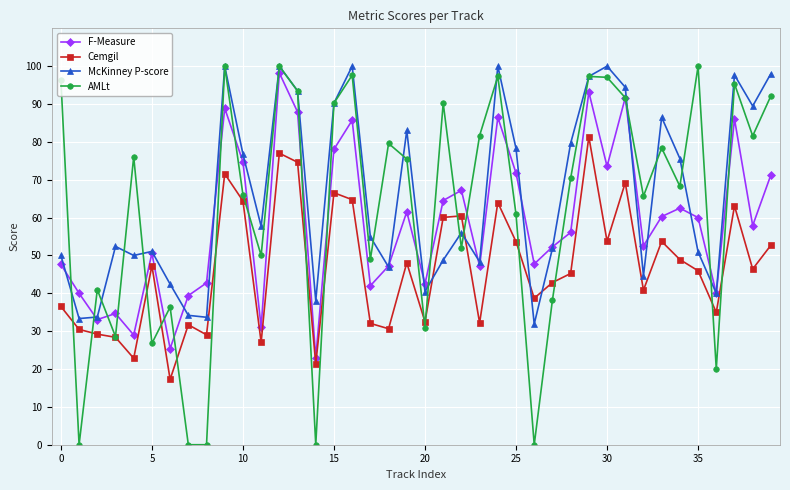

Which series has the largest range (max minus min)?

AMLt